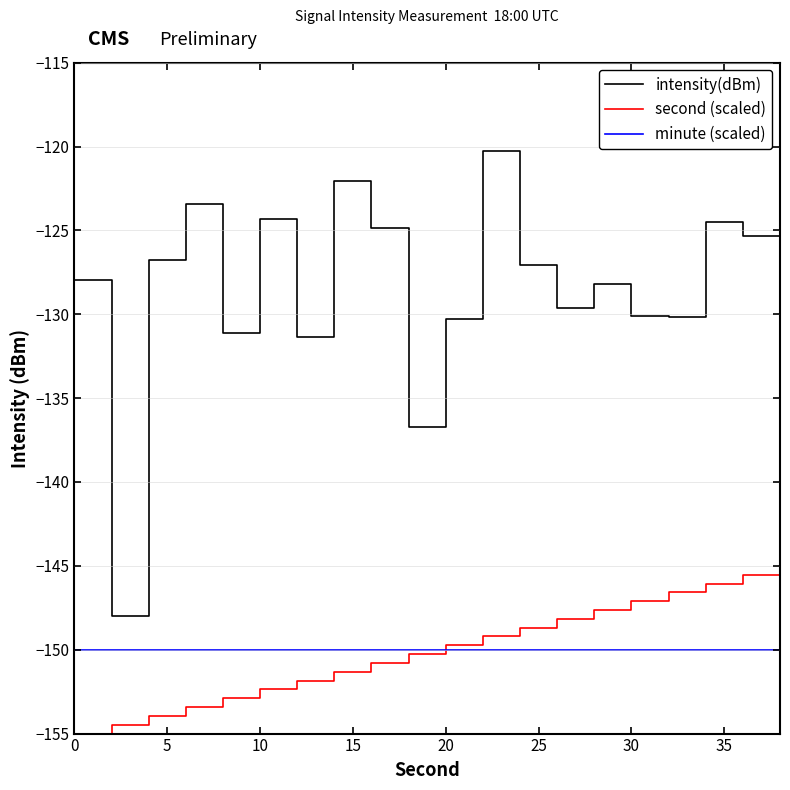

Rank the series by their maximum value, from lowest to highest.

minute (scaled), second (scaled), intensity(dBm)